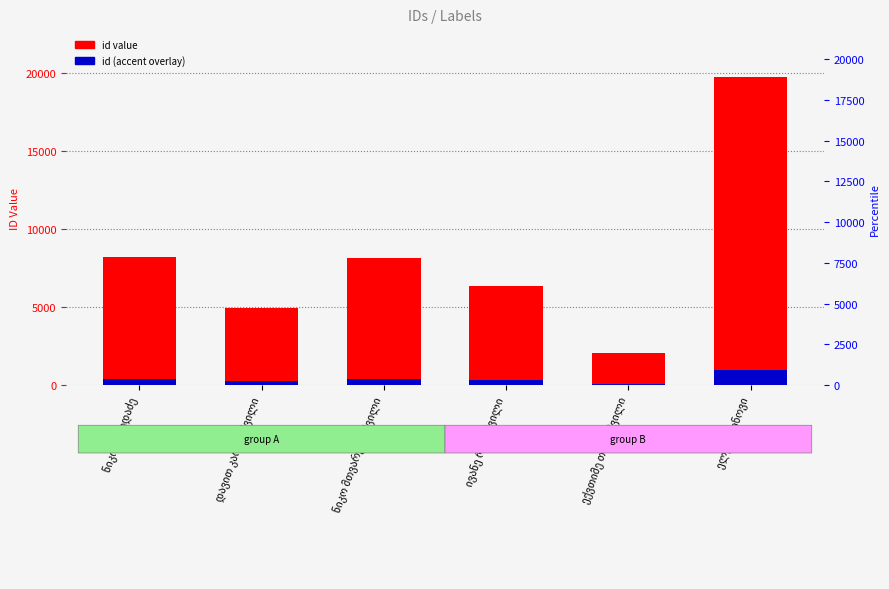

Reading left to right, what are all the values shown in this chart?

id: 8213.0	4942.0	8126.0	6348.0	2043.0	19736.0
id (accent): 410.7	247.1	406.3	317.4	102.2	986.8